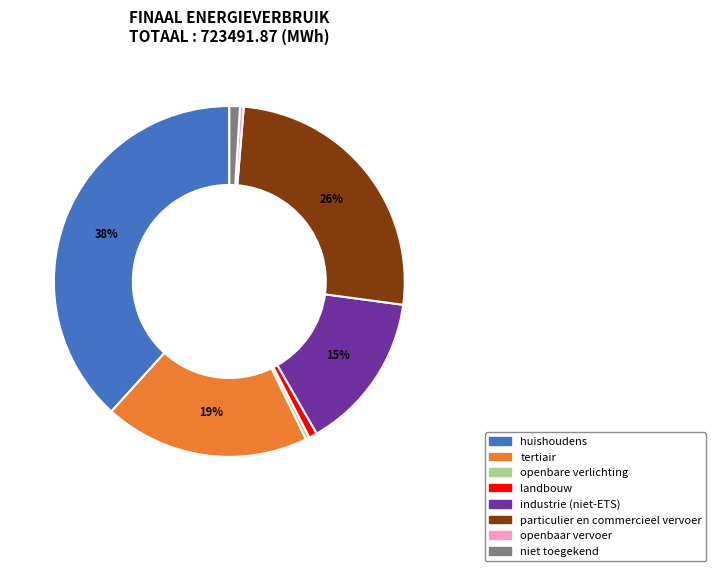

To the nearest percent, what percentage of the pie is niet toegekend?

1%